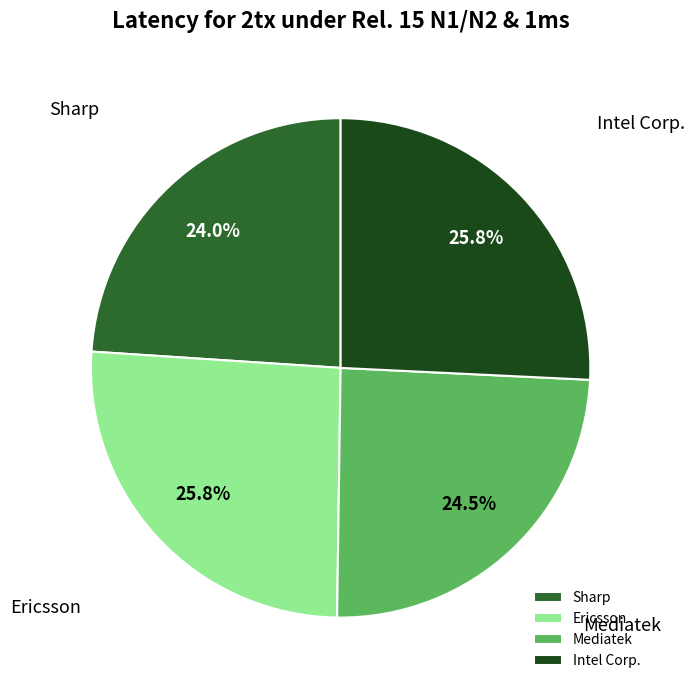

To the nearest percent, what portion does Intel Corp. represent?

26%